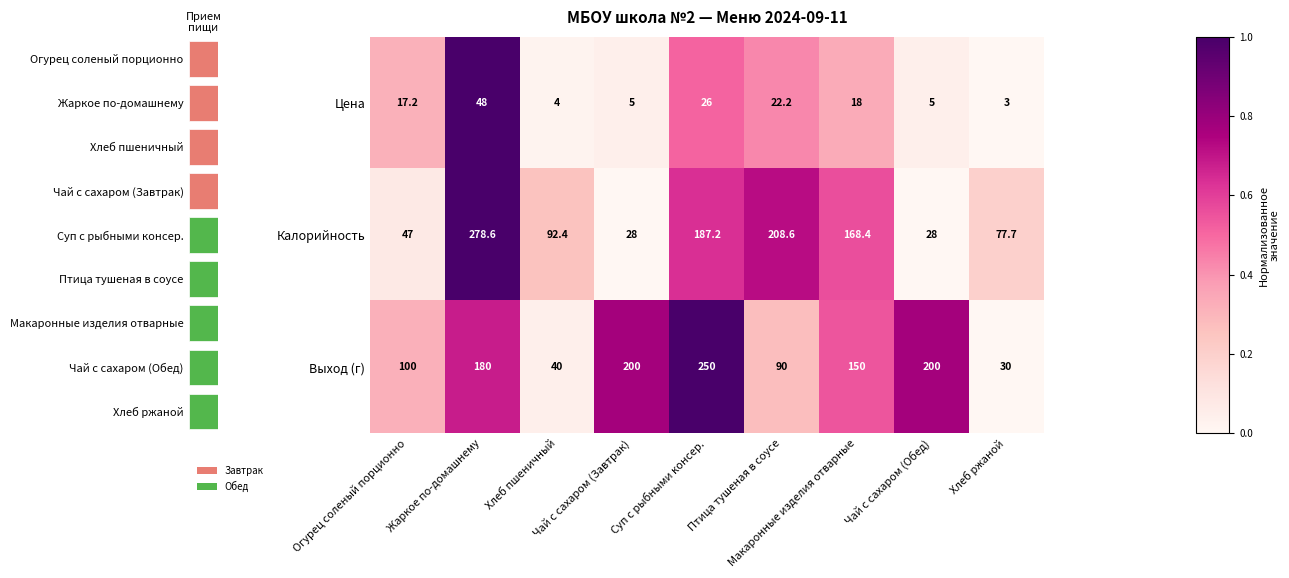

Is it true that Калорийность equals 0.4 at Чай с сахаром (Завтрак)?

False